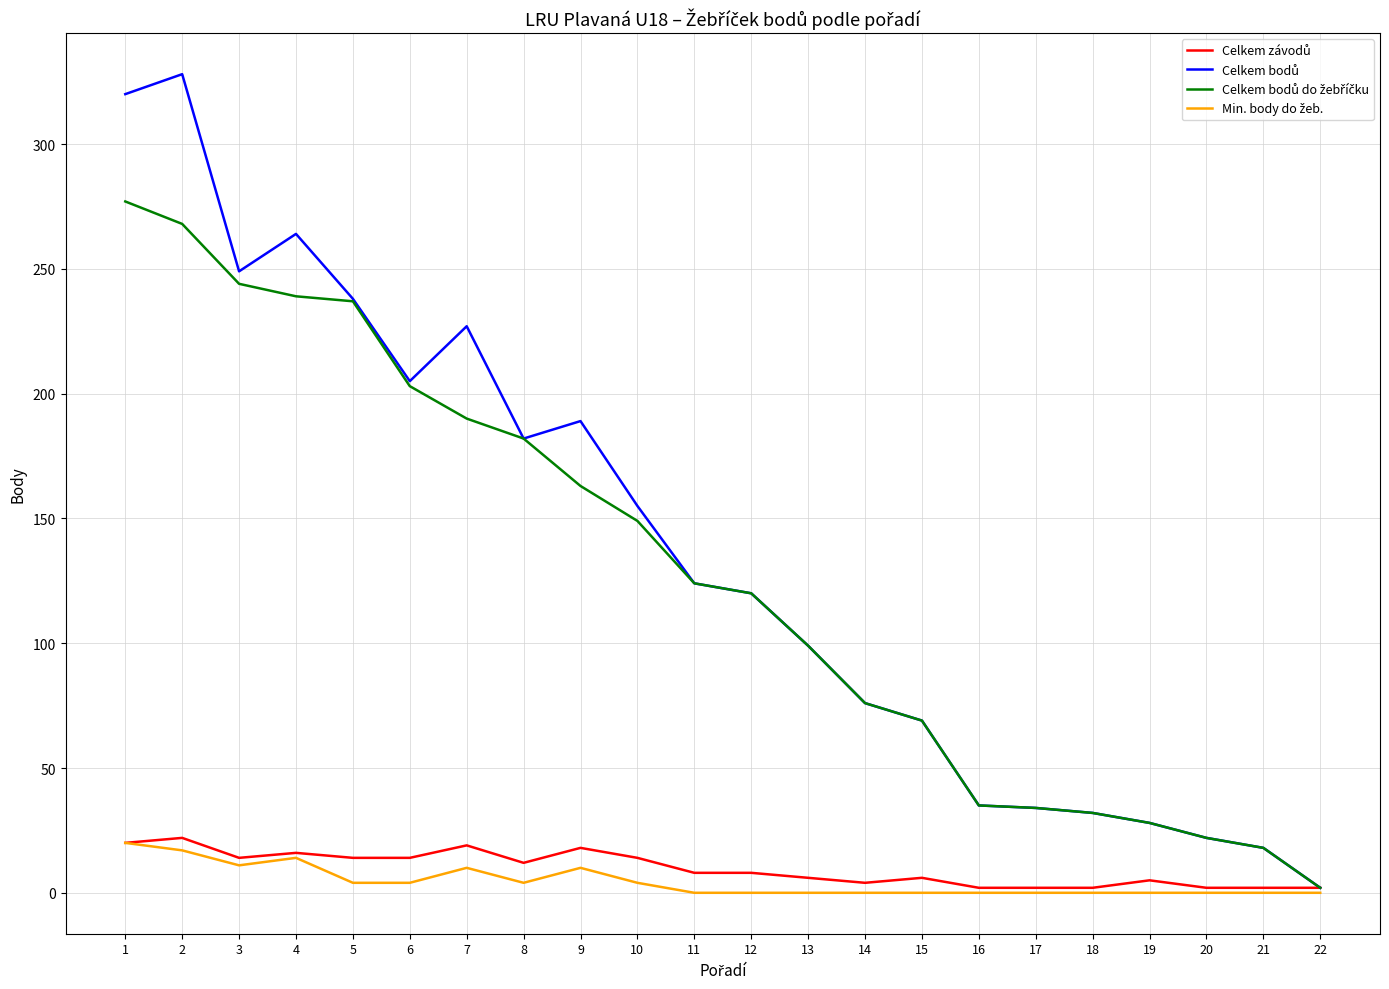

What is the greatest value displayed?

328